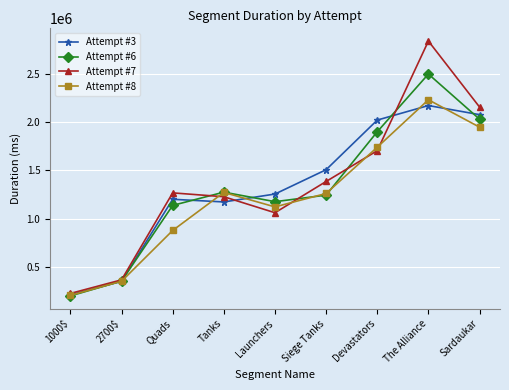

Is the value of Attempt #3 at The Alliance greater than the value of Attempt #7 at 1000$?

Yes